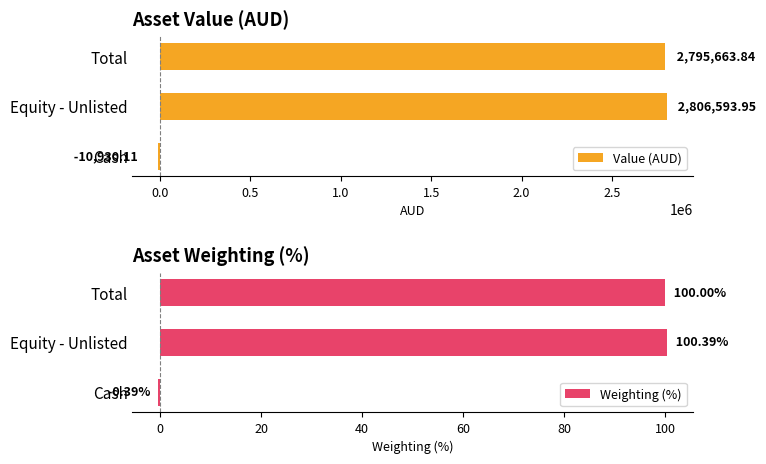

Where is Value (AUD) nearest to the value 1397831?

Total